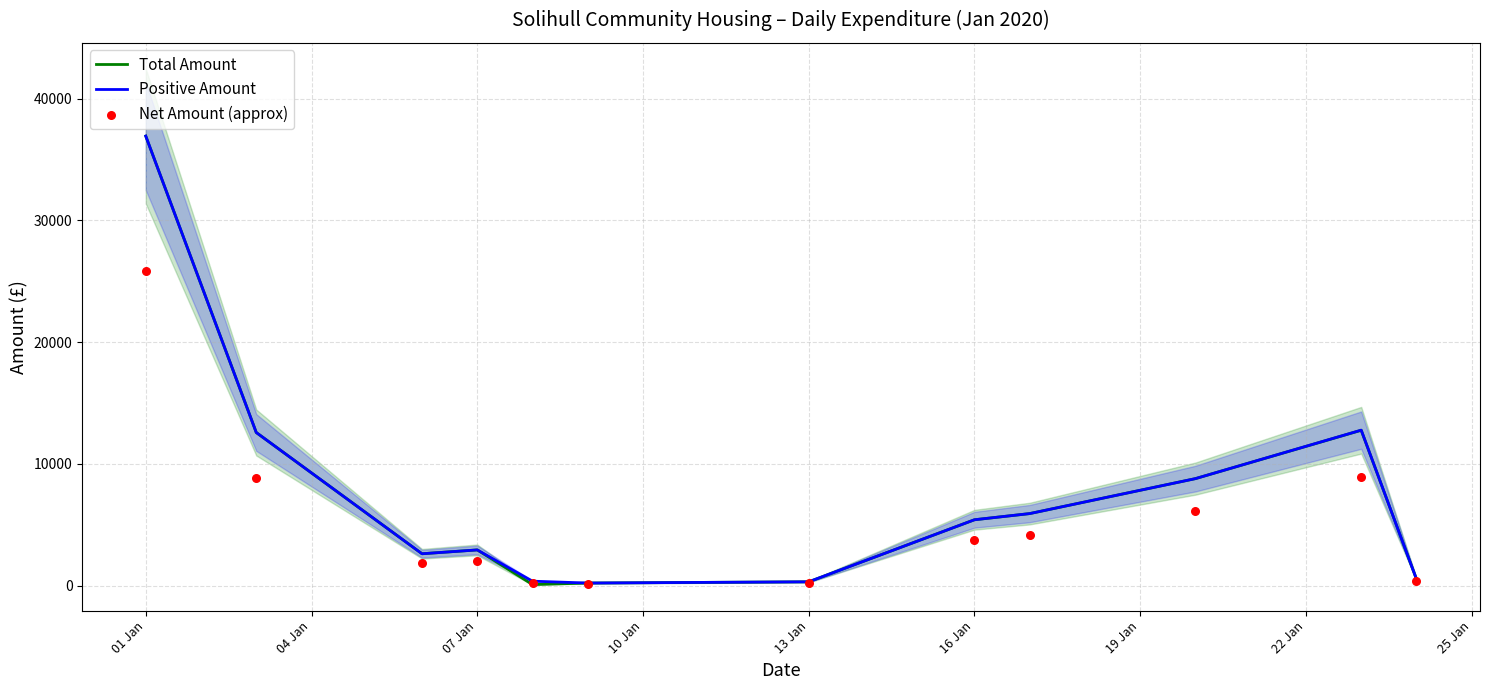

What are all the series names shown in the legend?

Total Amount, Positive Amount, Net Amount (approx)